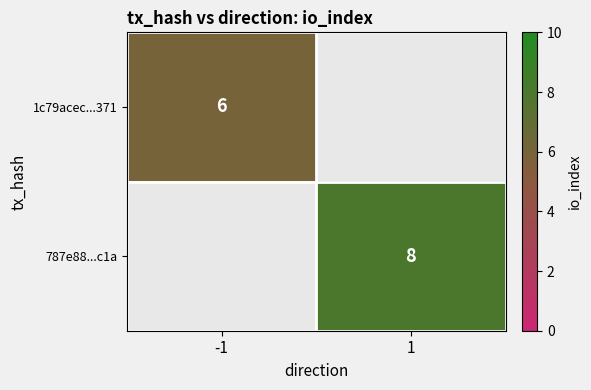

The value of 787e88...c1a at 1 is 8. True or false?

True